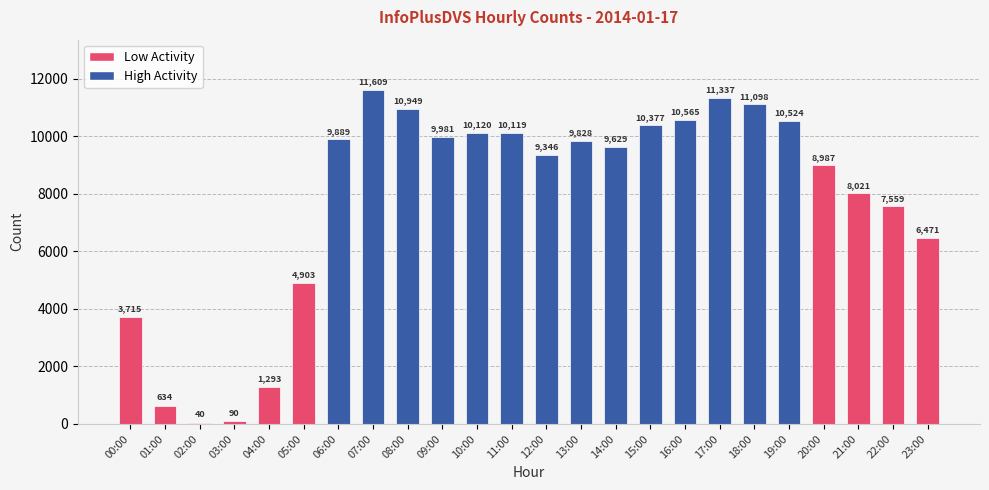

What is the sum of all values?

187084